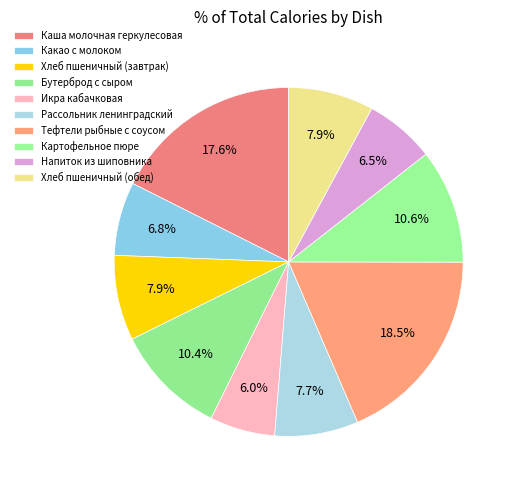

Does Тефтели рыбные с соусом account for over 50% of the chart?

No